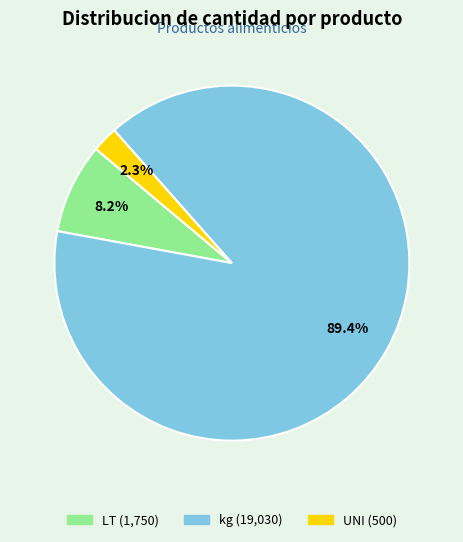

How many segments does this pie chart have?

3